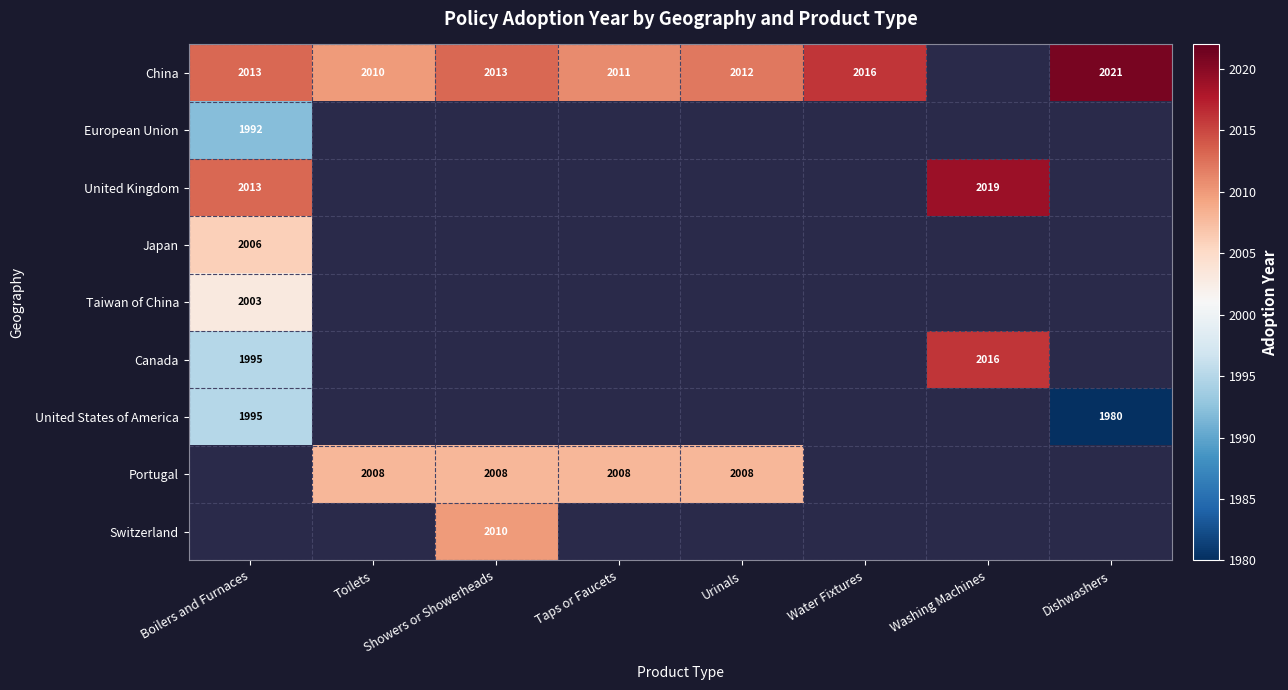

The China series shows 3386 at Showers or Showerheads. True or false?

False